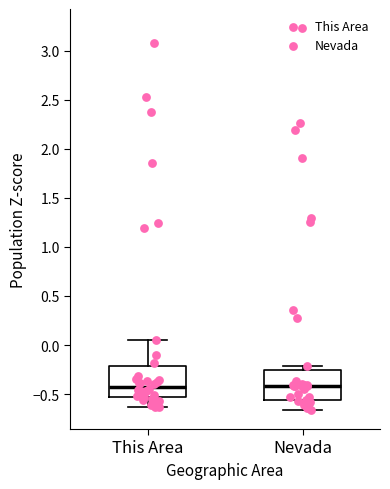

Reading left to right, transcribe this box plot: for each box, give where its median line is, the range the box spans, and where its two whiskers end, as read against the y-axis. The values are not printed on the chart, so give them approximately, as read against the axis.

This Area: median -0.45, box -0.50 to -0.20, whiskers -0.65 to 0.05
Nevada: median -0.40, box -0.55 to -0.25, whiskers -0.65 to -0.20